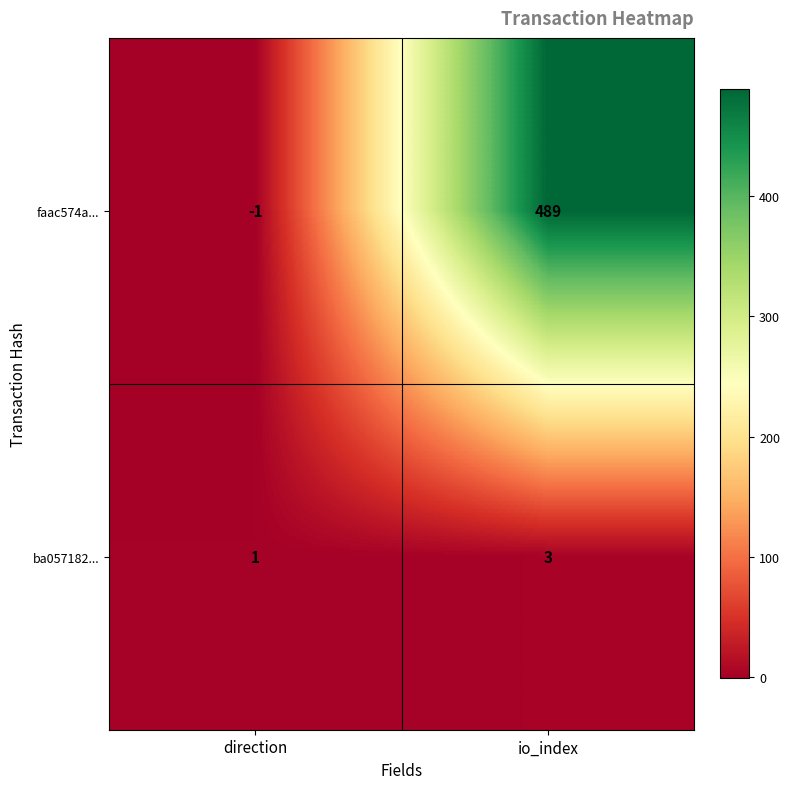

Reading right to left, what are all the values shown in this chart?

faac574a...: io_index=489	direction=-1
ba057182...: io_index=3	direction=1